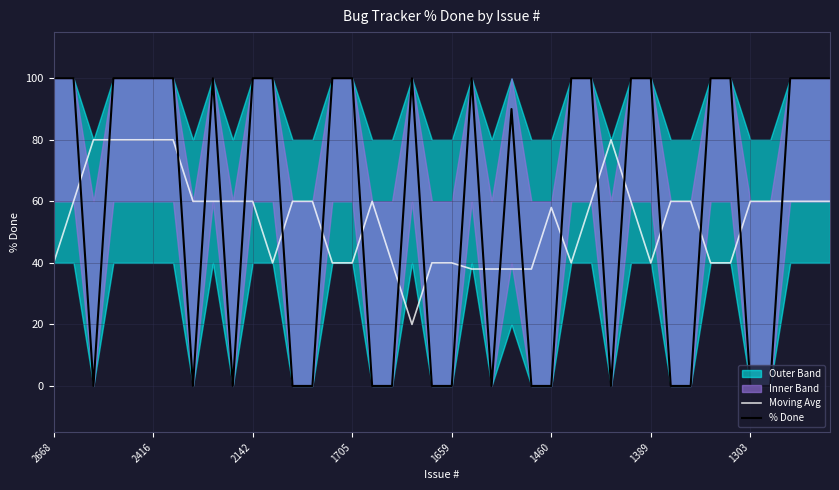

True or false: Moving Avg and % Done intersect in this chart.

True